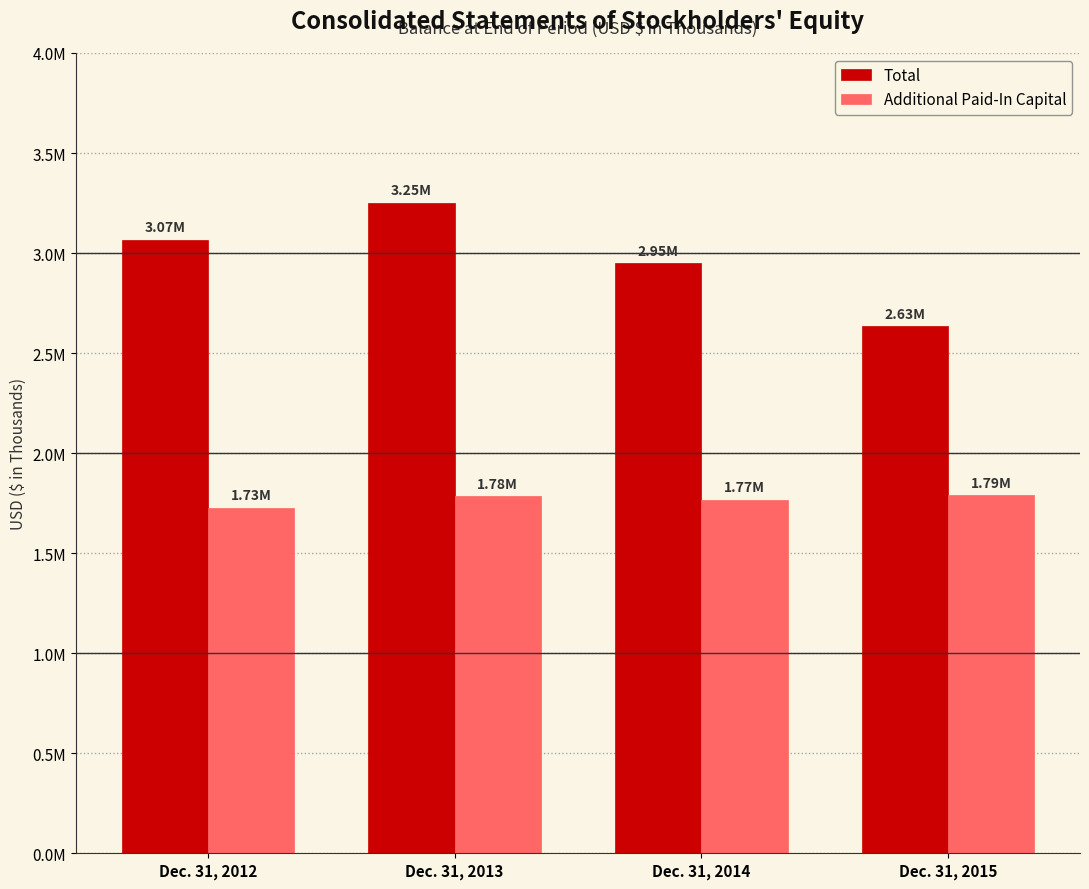

Which label corresponds to the smallest value in the chart?

Dec. 31, 2012